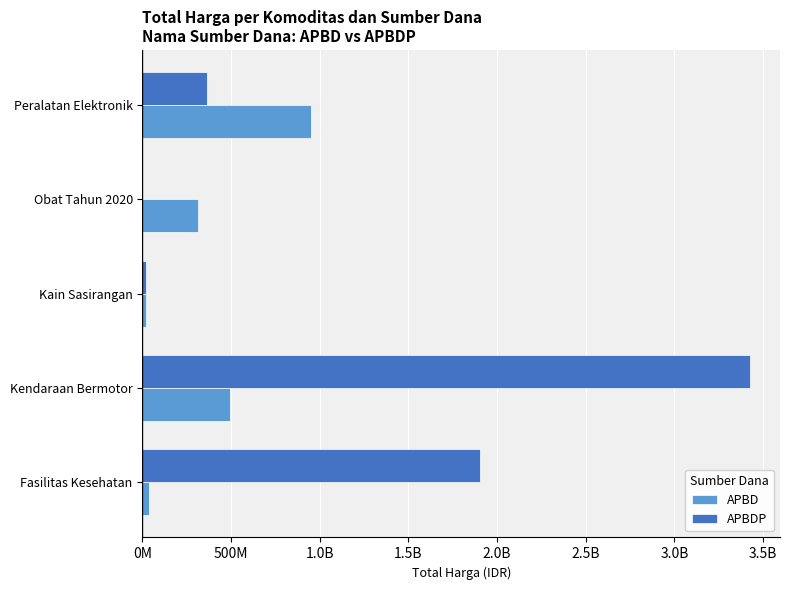

What is the average value of the APBDP series?

1141847748